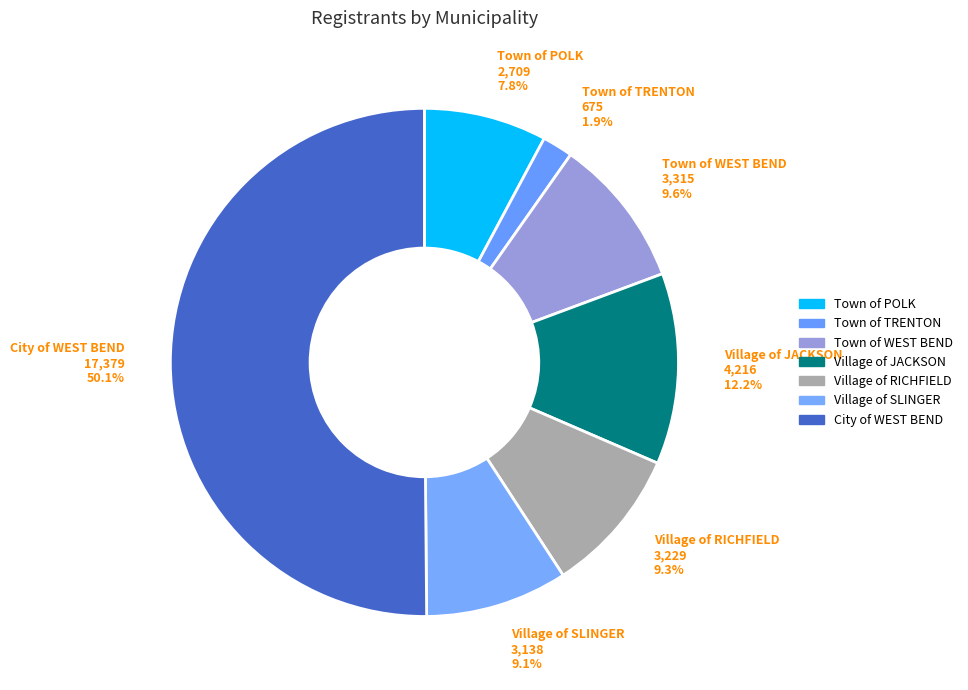

Is it true that Village of RICHFIELD is 9% of the pie?

True